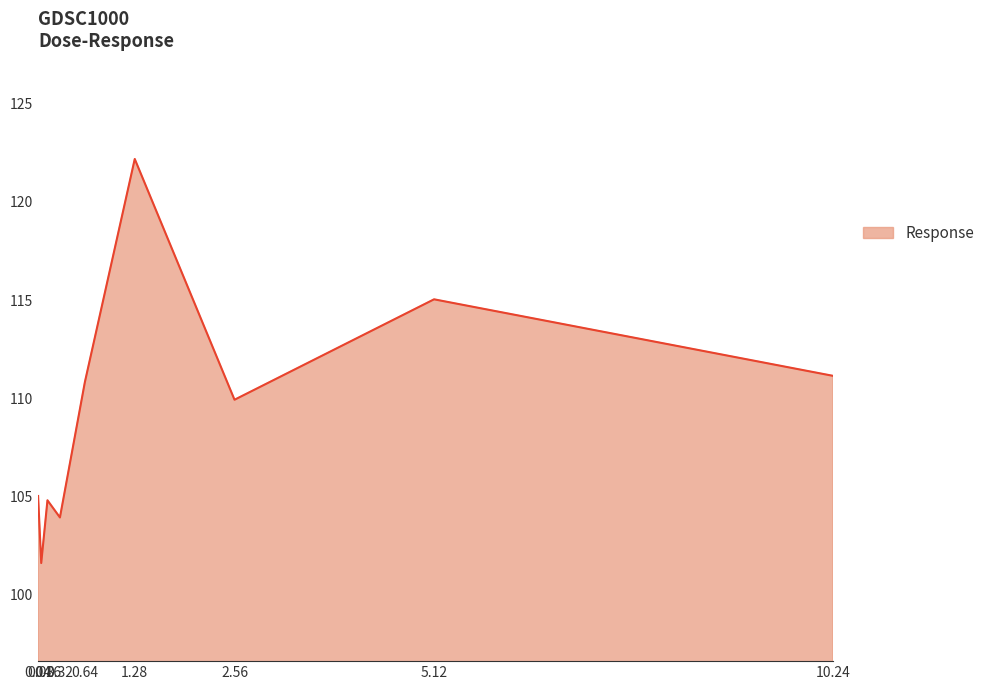

Reading left to right, extract all data points from this chart.

0.04=105.0	0.08=101.6	0.16=104.8	0.32=103.9	0.64=110.8	1.28=122.2	2.56=109.9	5.12=115.0	10.24=111.1